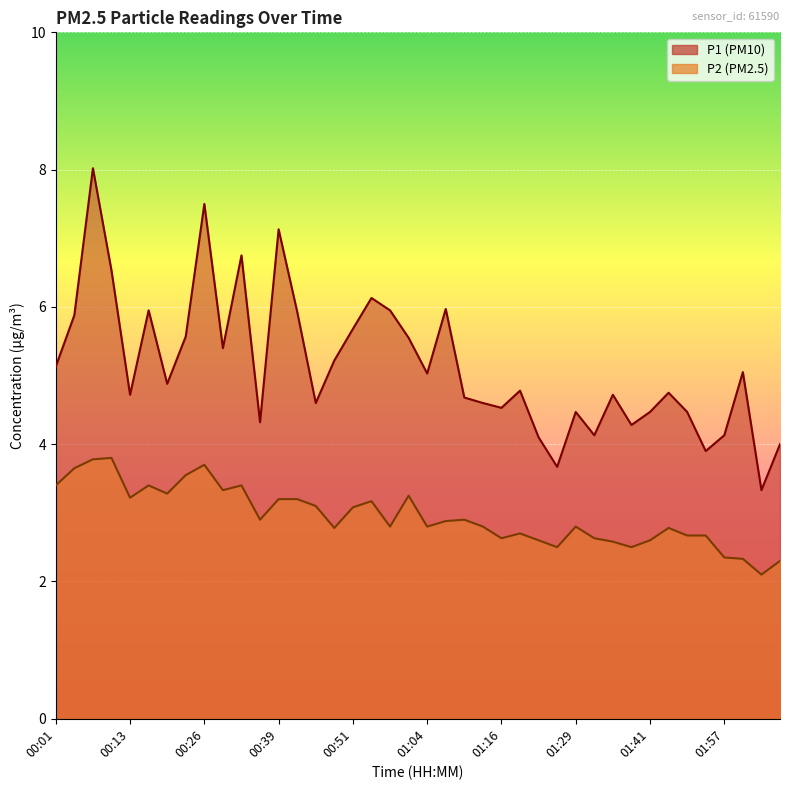

Reading left to right, extract all data points from this chart.

P1: 5.1	5.9	8.0	6.5	4.7	6.0	4.9	5.6	7.5	5.4	6.8	4.3	7.1	5.9	4.6	5.2	5.7	6.1	6.0	5.5	5.0	6.0	4.7	4.6	4.5	4.8	4.1	3.7	4.5	4.1	4.7	4.3	4.5	4.8	4.5	3.9	4.1	5.0	3.3	4.0
P2: 3.4	3.6	3.8	3.8	3.2	3.4	3.3	3.5	3.7	3.3	3.4	2.9	3.2	3.2	3.1	2.8	3.1	3.2	2.8	3.2	2.8	2.9	2.9	2.8	2.6	2.7	2.6	2.5	2.8	2.6	2.6	2.5	2.6	2.8	2.7	2.7	2.4	2.3	2.1	2.3